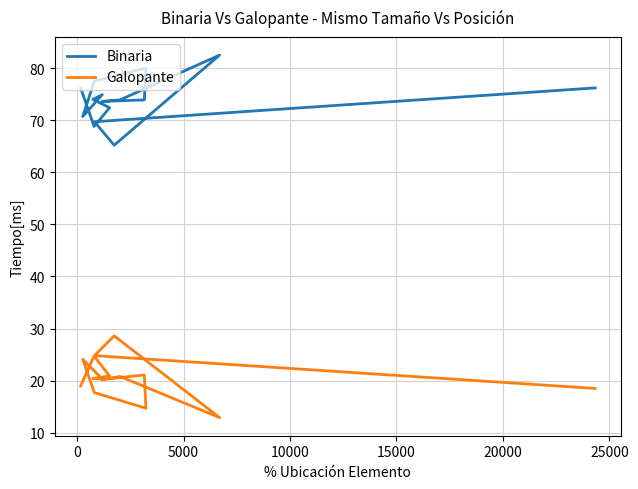

Which series has the largest total across all categories?

Binaria